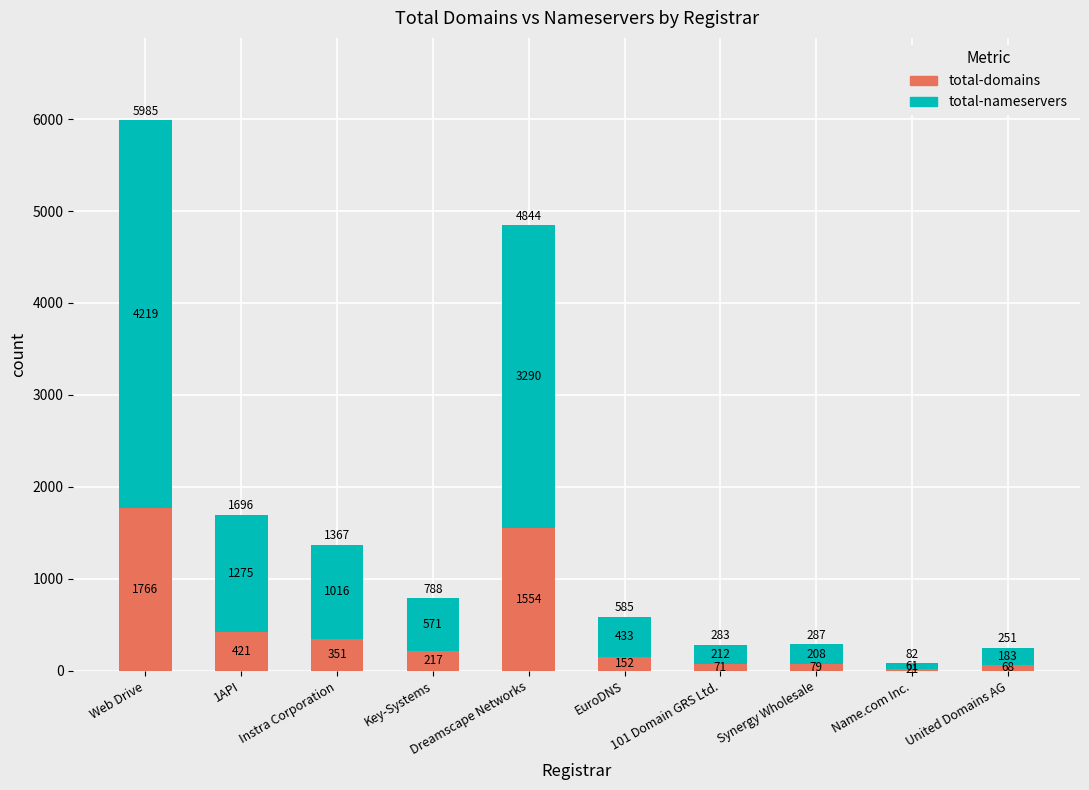

Does the chart contain any negative values?

No